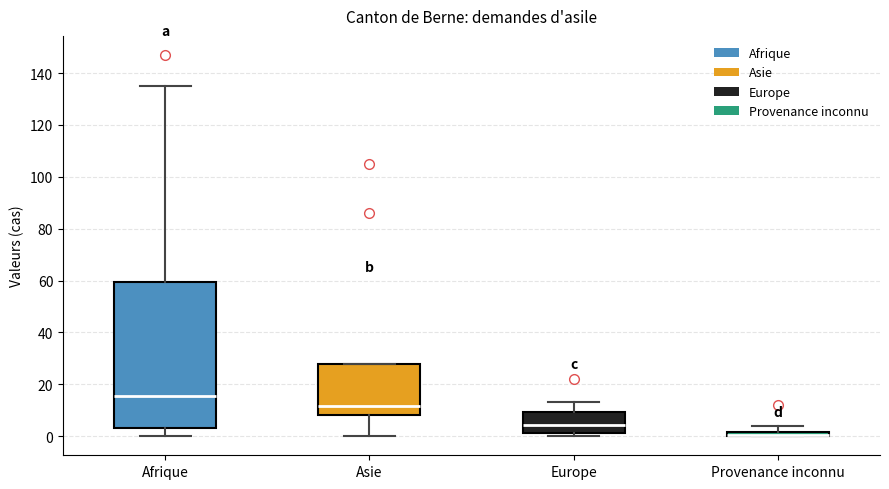

Comparing the boxes themselves (not the whiskers), which one is the tallest?

Afrique